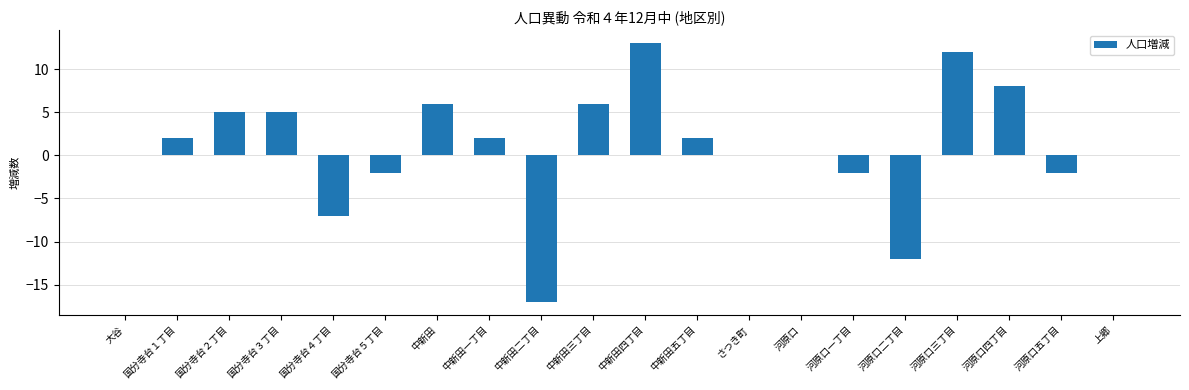

Reading right to left, what are all the values shown in this chart?

0	-2	8	12	-12	-2	0	0	2	13	6	-17	2	6	-2	-7	5	5	2	0